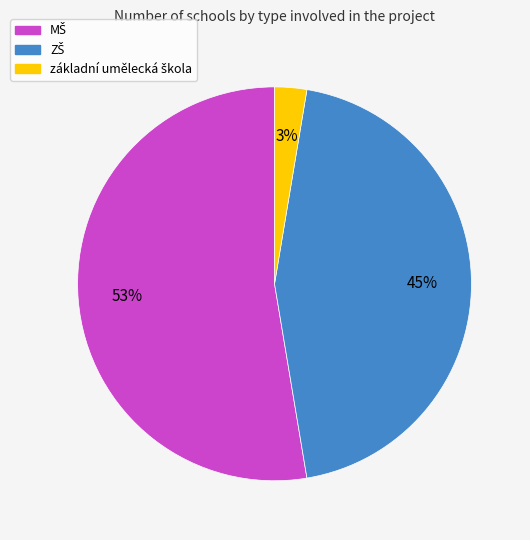

Is there any slice that represents more than half of the pie?

Yes